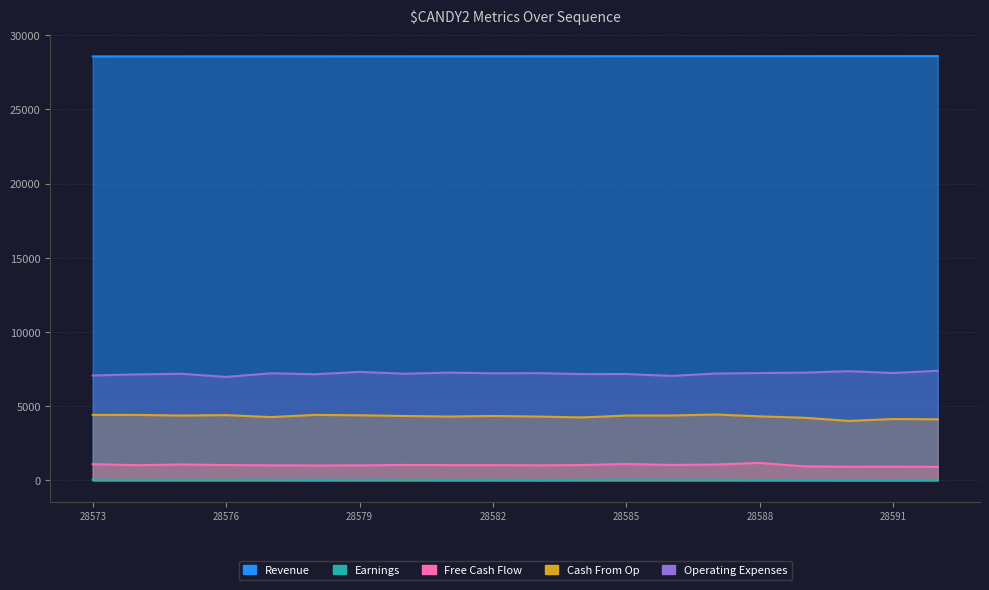

Rank the series at 28582 from highest to lowest value.

Revenue, Operating Expenses, Cash From Op, Free Cash Flow, Earnings